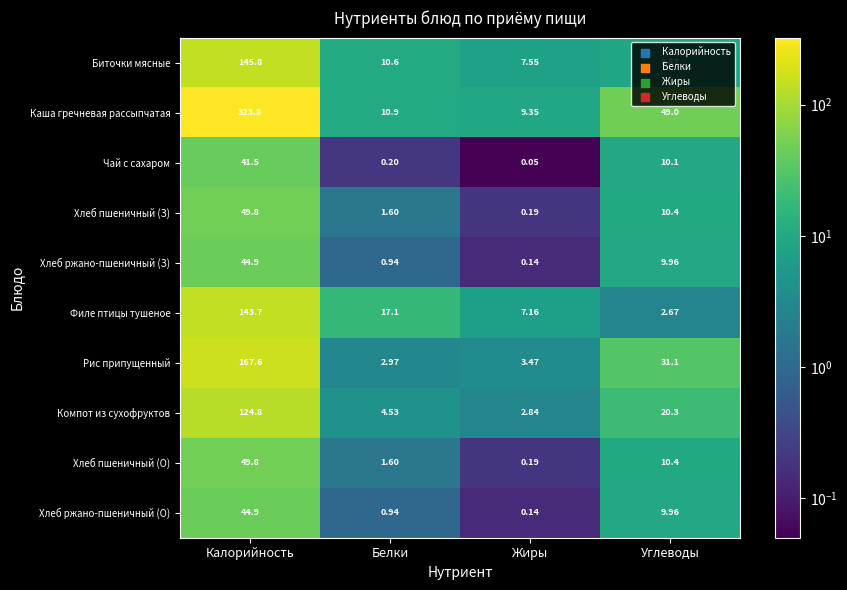

At which label is Хлеб пшеничный (О) closest to 24?

Углеводы